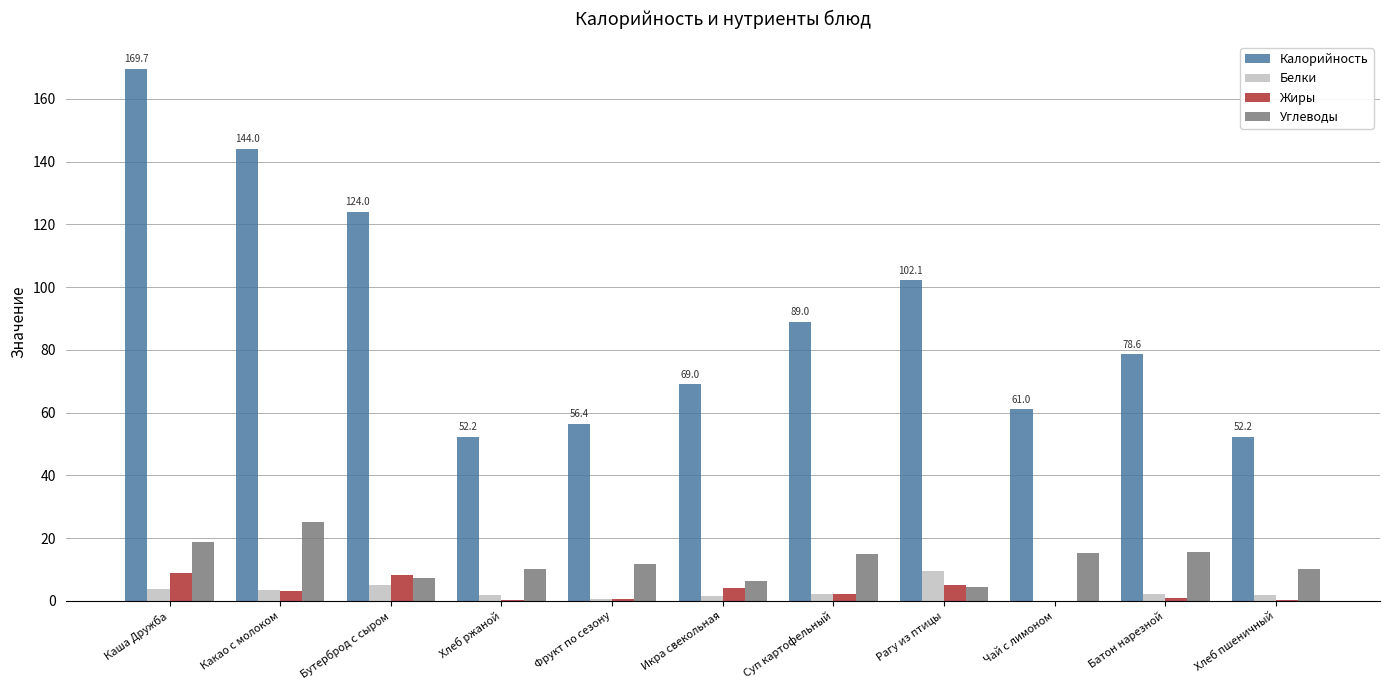

At which label does Калорийность first exceed 78?

Каша Дружба